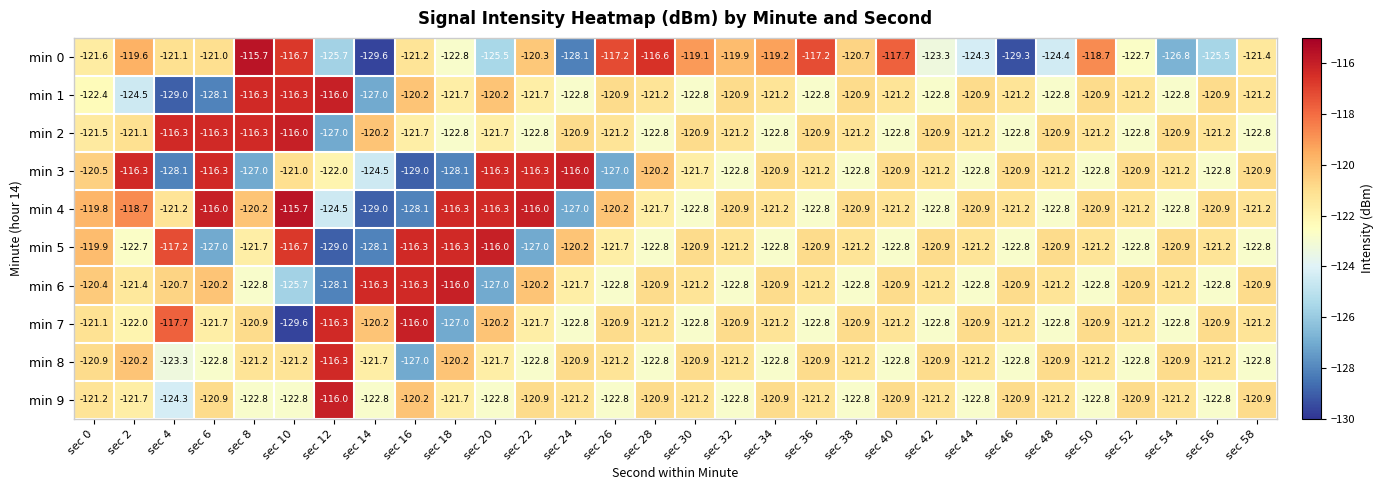

How many distinct data groups are displayed?

10